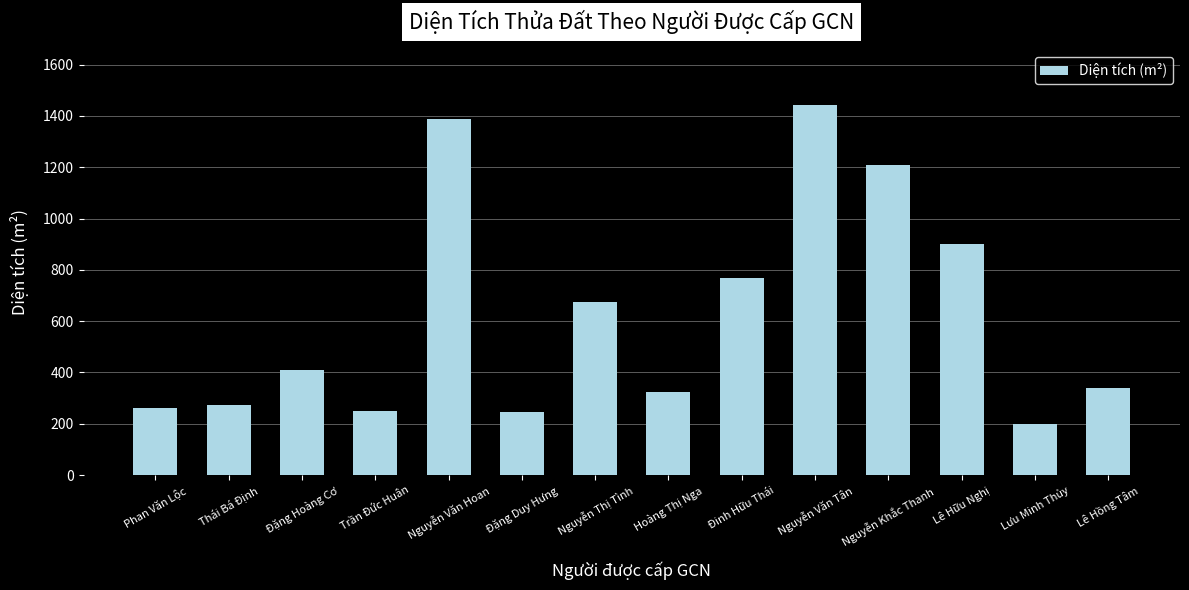

Read the value at Lưu Minh Thủy.

198.0